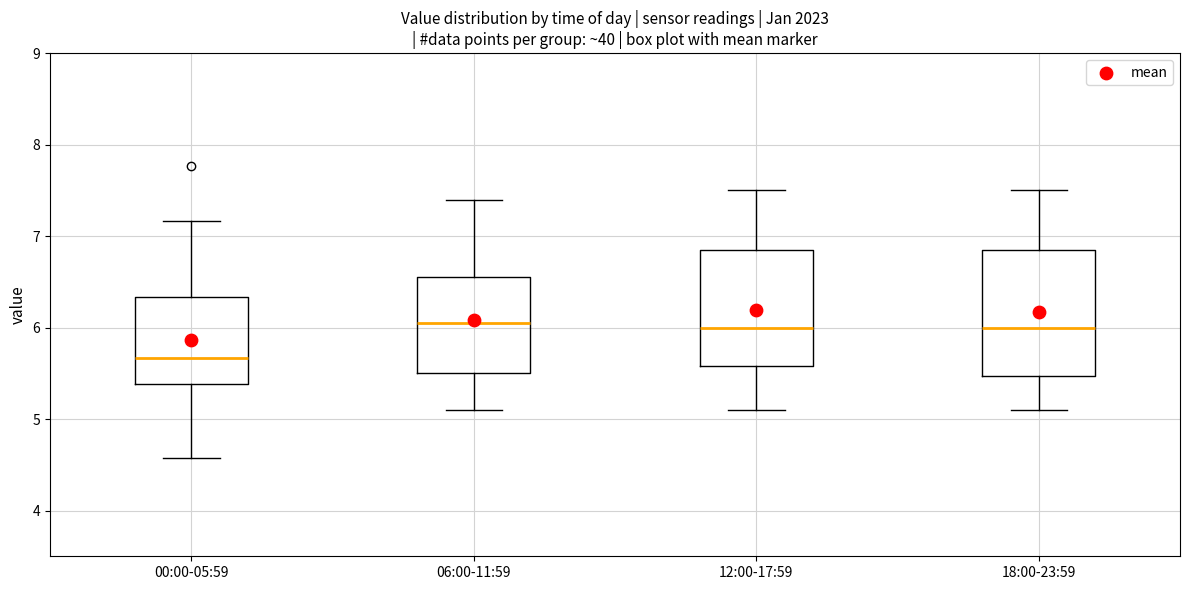

Which box's median line is the lowest?

00:00-05:59